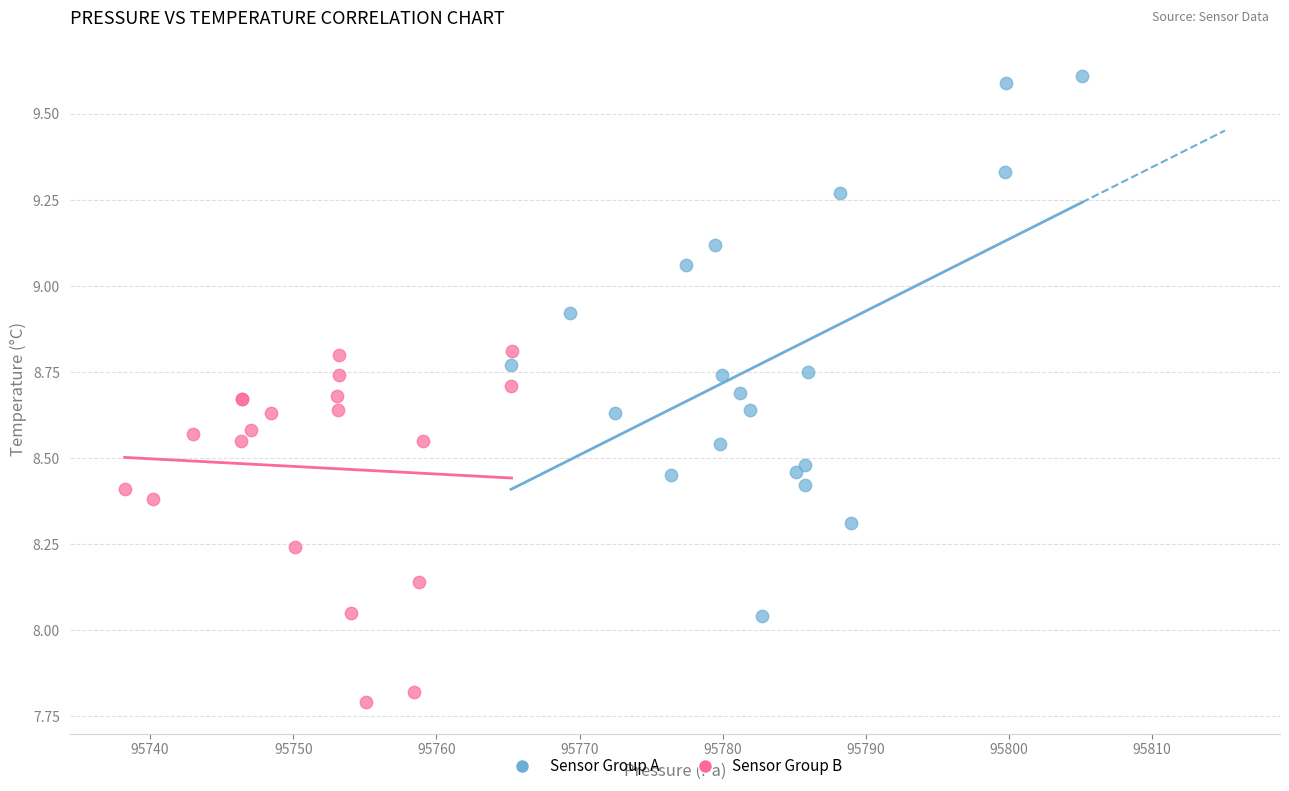

What are all the series names shown in the legend?

Sensor Group A, Sensor Group B